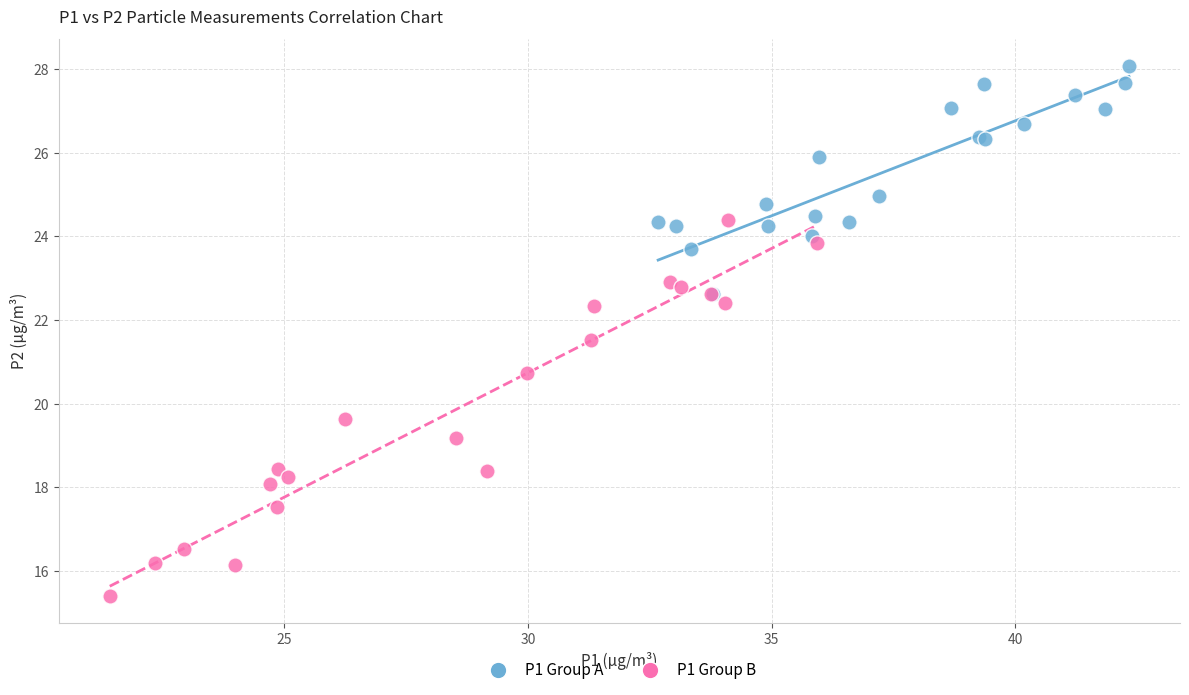

What are all the series names shown in the legend?

P1 Group A, P1 Group B